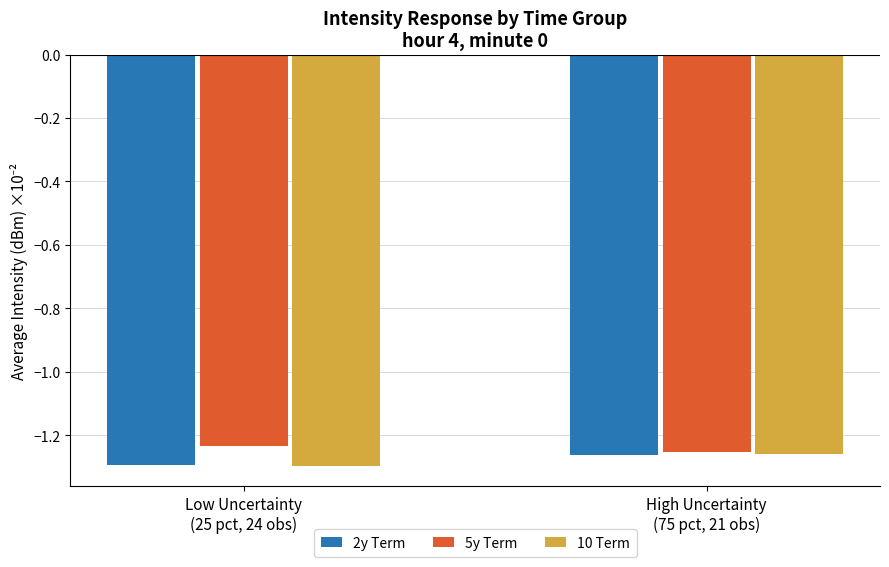

What is the sum of all 5y Term values?

-2.5